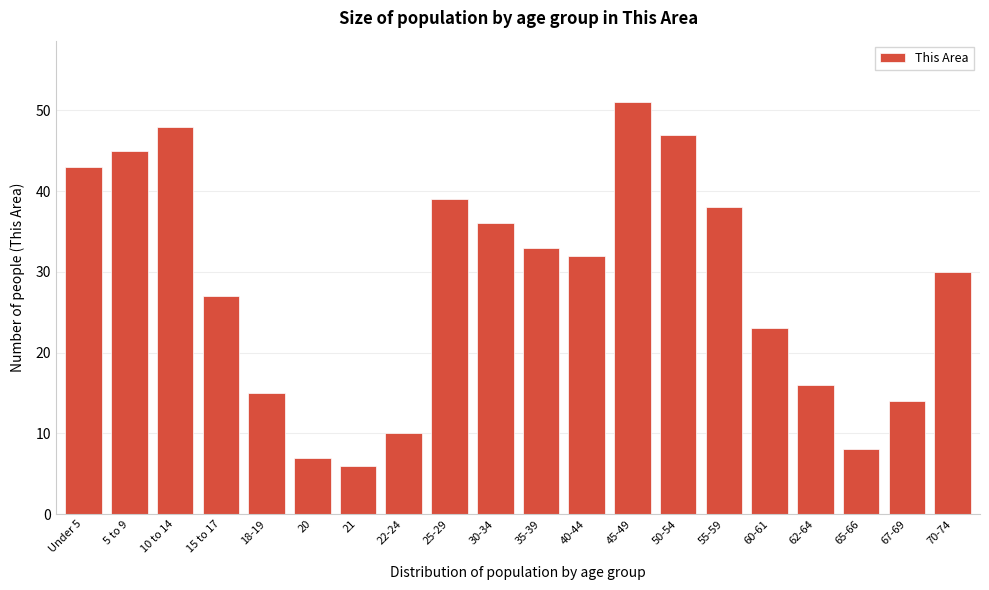

Reading left to right, extract all data points from this chart.

43	45	48	27	15	7	6	10	39	36	33	32	51	47	38	23	16	8	14	30